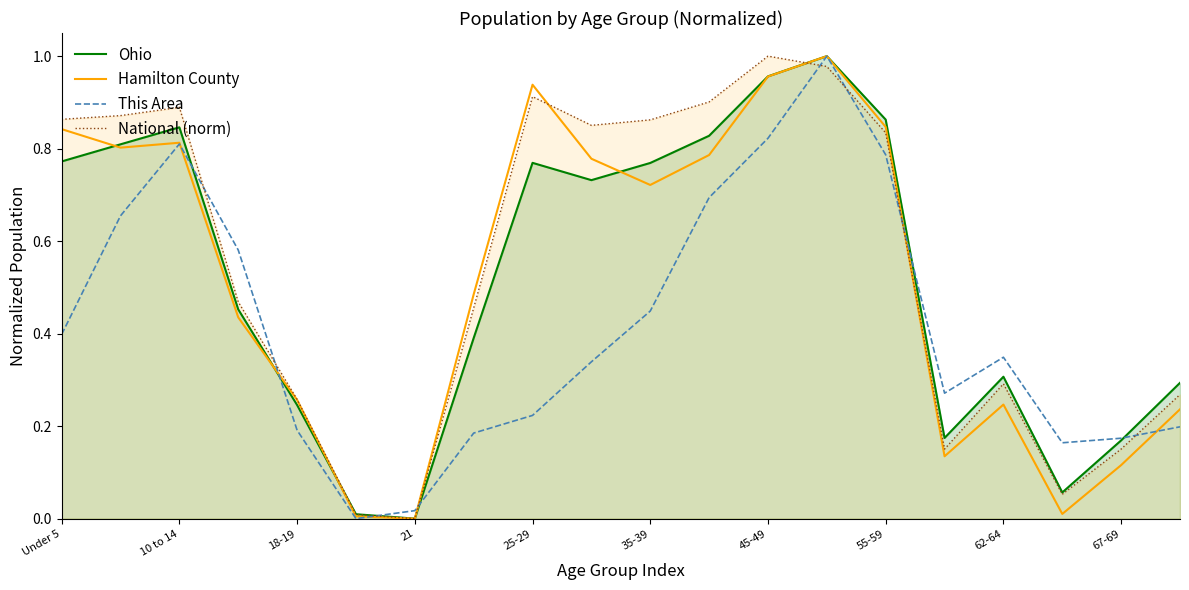

At 17, list the series in order from smallest to largest.

Hamilton County, National (norm), Ohio, This Area